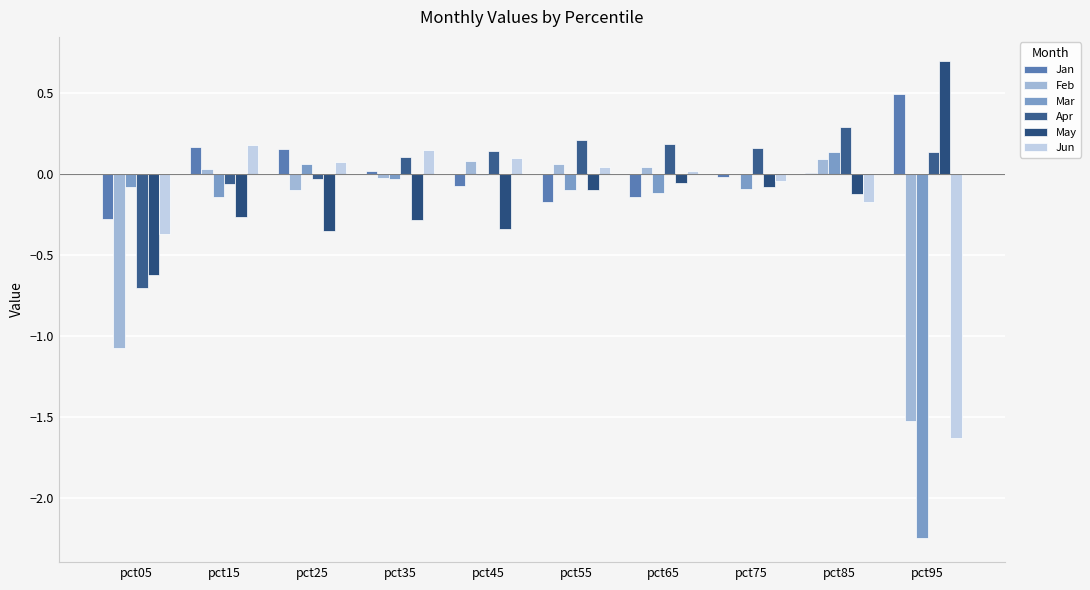

Reading right to left, transcribe all the data shown in this chart.

Jan: pct95=0.5	pct85=0.0	pct75=-0.0	pct65=-0.1	pct55=-0.2	pct45=-0.1	pct35=0.0	pct25=0.2	pct15=0.2	pct05=-0.3
Feb: pct95=-1.5	pct85=0.1	pct75=-0.0	pct65=0.0	pct55=0.1	pct45=0.1	pct35=-0.0	pct25=-0.1	pct15=0.0	pct05=-1.1
Mar: pct95=-2.2	pct85=0.1	pct75=-0.1	pct65=-0.1	pct55=-0.1	pct45=-0.0	pct35=-0.0	pct25=0.1	pct15=-0.1	pct05=-0.1
Apr: pct95=0.1	pct85=0.3	pct75=0.2	pct65=0.2	pct55=0.2	pct45=0.1	pct35=0.1	pct25=-0.0	pct15=-0.1	pct05=-0.7
May: pct95=0.7	pct85=-0.1	pct75=-0.1	pct65=-0.1	pct55=-0.1	pct45=-0.3	pct35=-0.3	pct25=-0.4	pct15=-0.3	pct05=-0.6
Jun: pct95=-1.6	pct85=-0.2	pct75=-0.0	pct65=0.0	pct55=0.0	pct45=0.1	pct35=0.1	pct25=0.1	pct15=0.2	pct05=-0.4